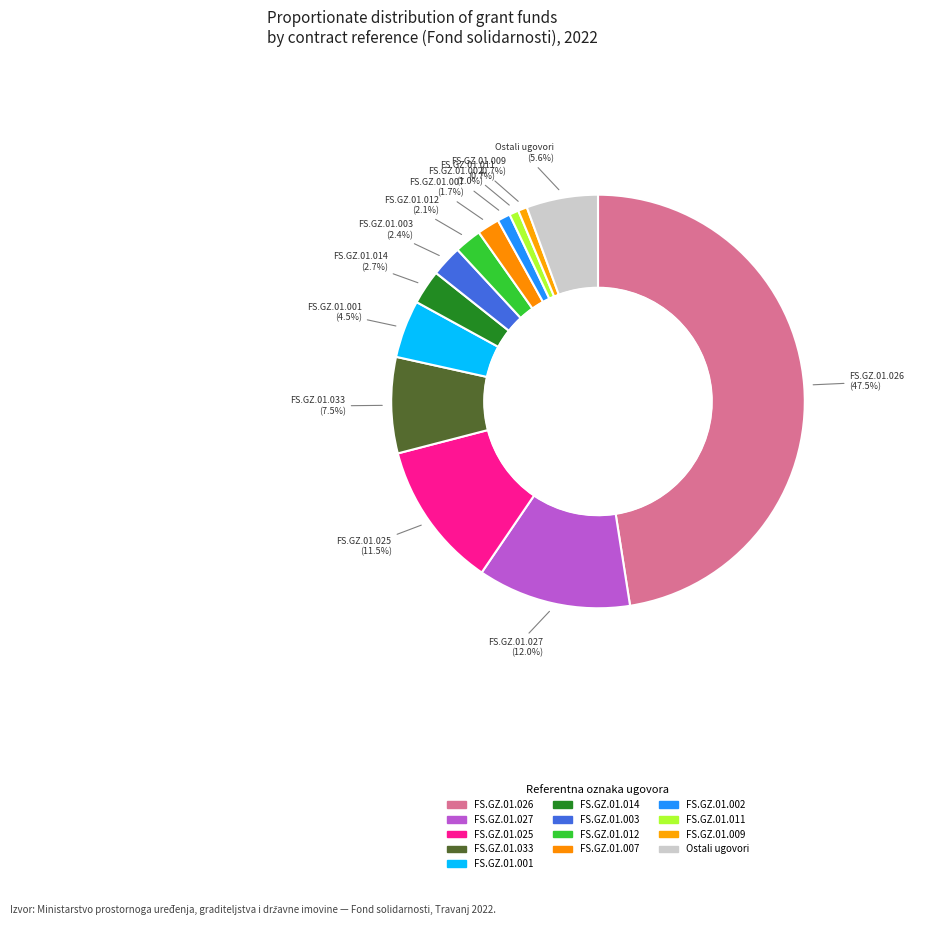

How many slices are in this pie chart?

13